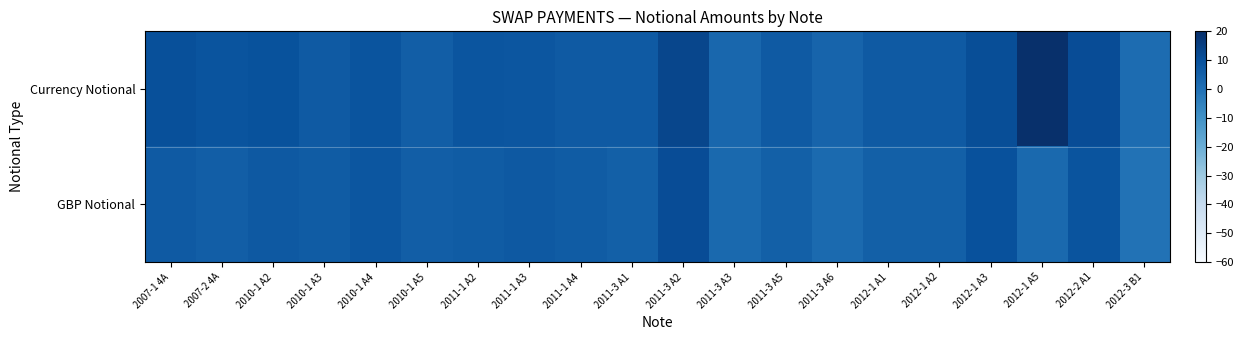

Which series has the largest total across all categories?

Currency Notional